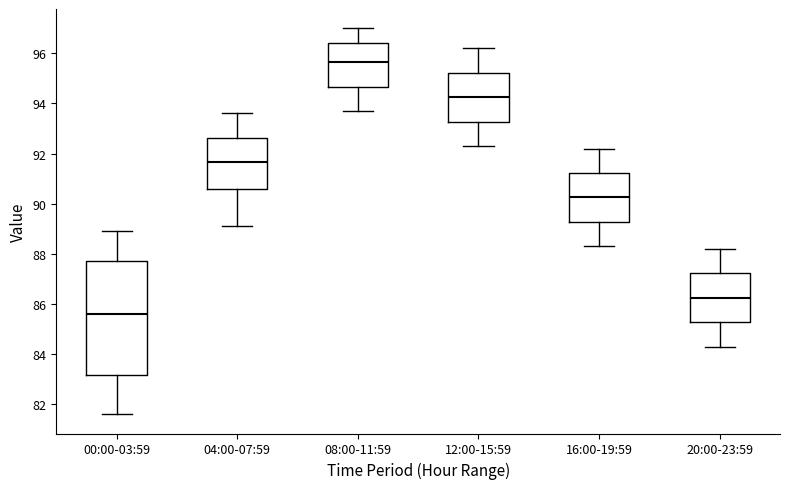

Which box is the tallest, from its lower edge to its upper edge?

00:00-03:59